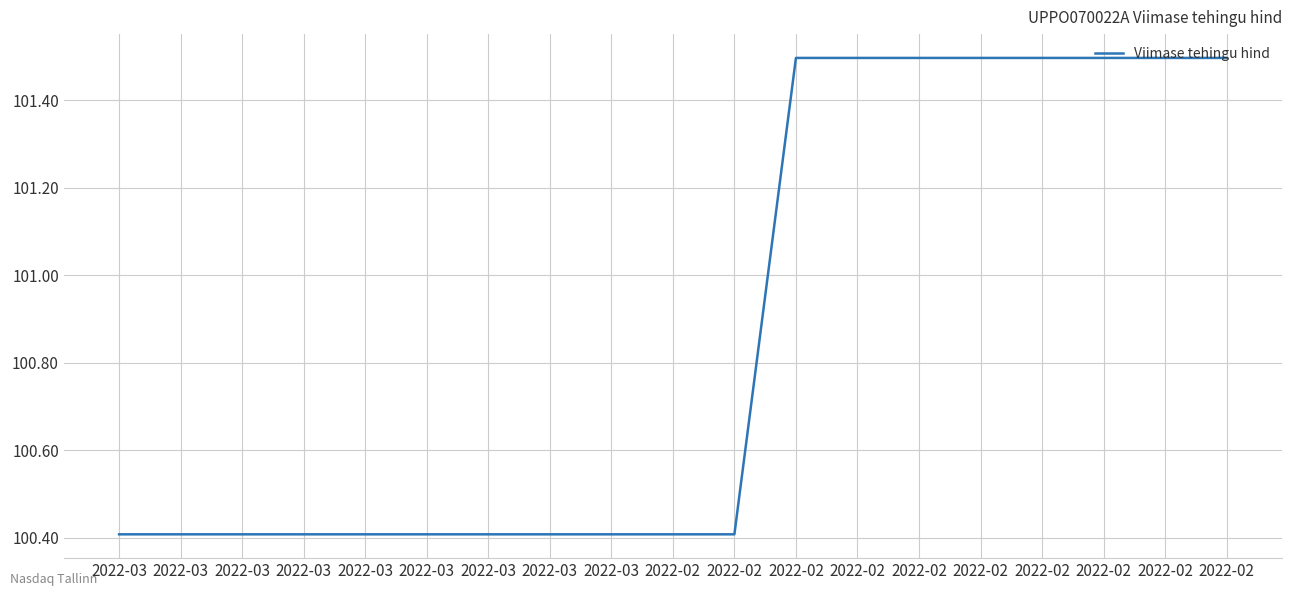

What is the average value?

100.9